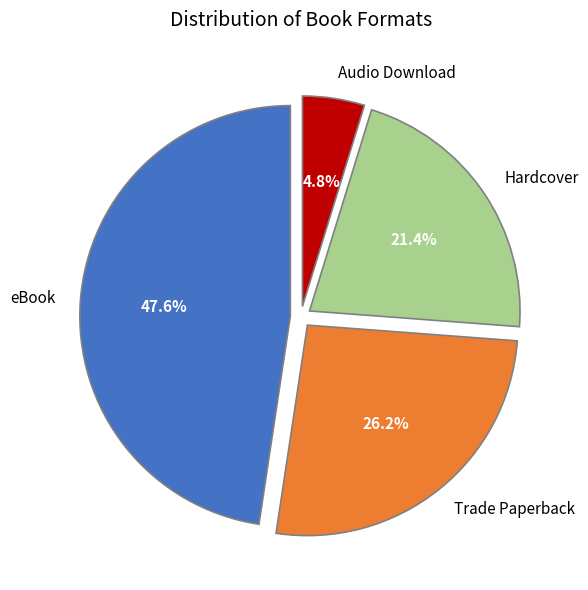

Which has a higher value, Hardcover or Trade Paperback?

Trade Paperback